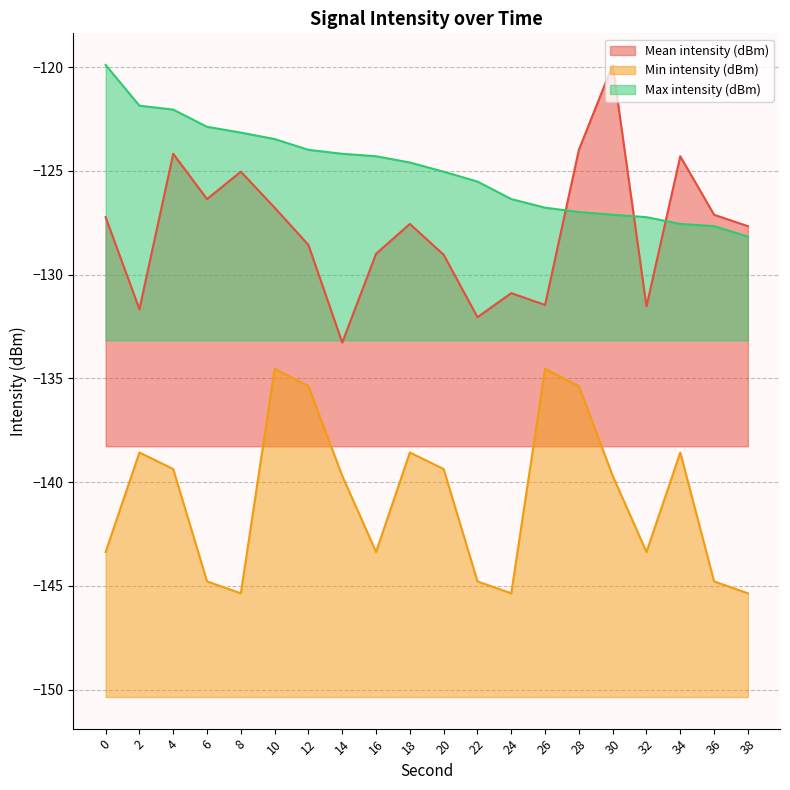

How many data points in Max intensity (dBm) are less than -124?

13